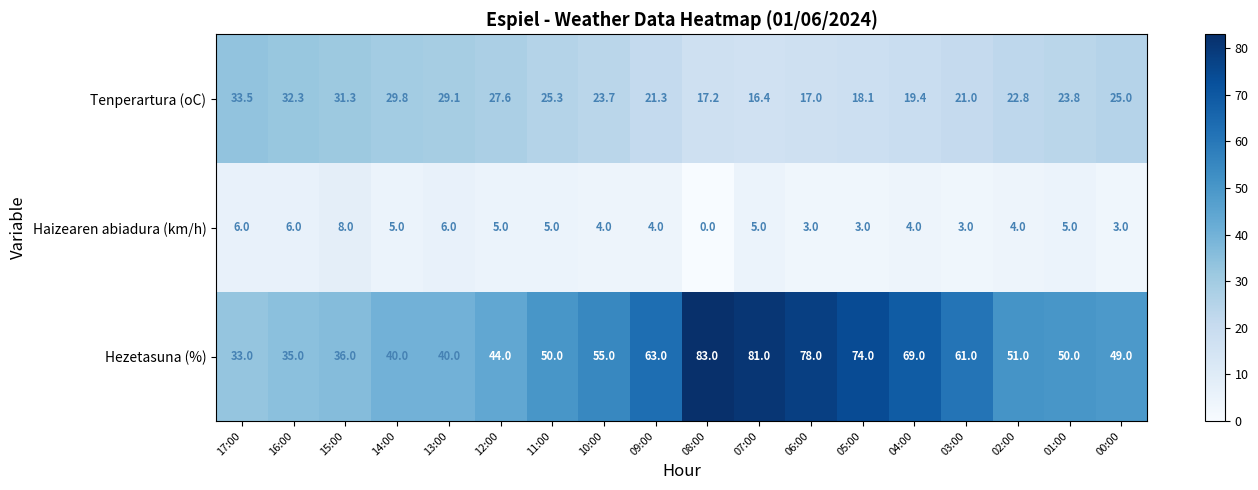

What is the difference between the highest and lowest values at 17:00?

27.5